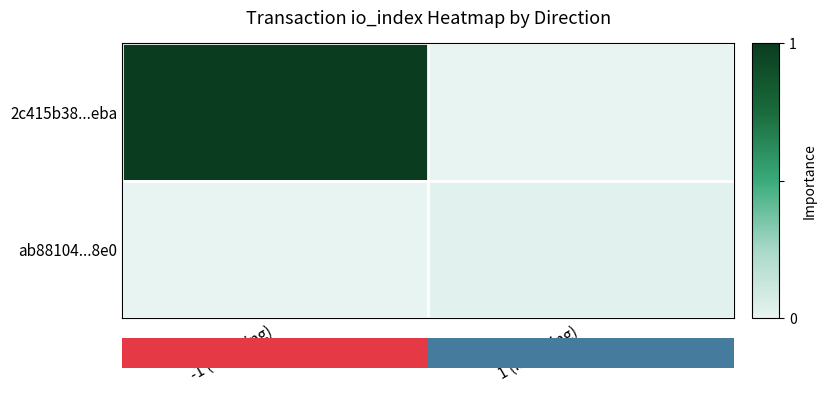

Is the value of 2c415b38...eba at 1 (incoming) greater than the value of ab88104...8e0 at -1 (outgoing)?

No